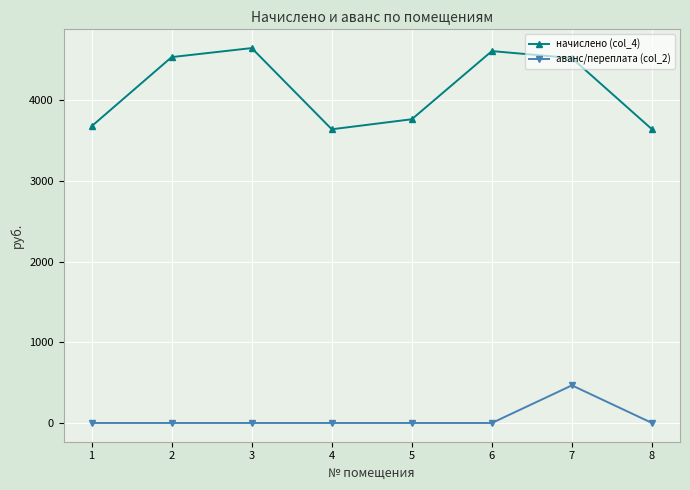

True or false: начислено (col_4) has more than 0 points higher than both neighbors.

True